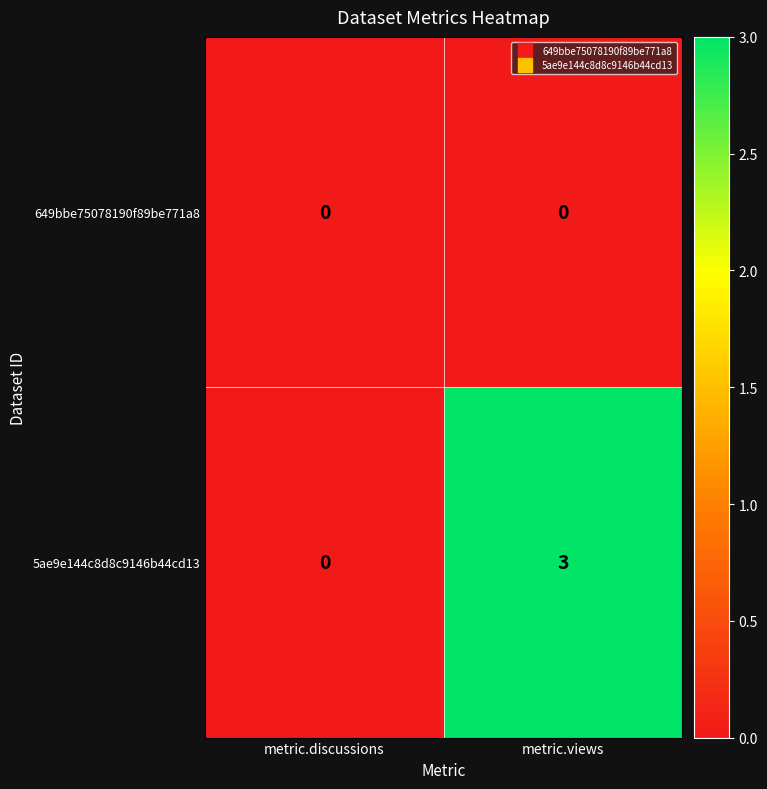

Which series has the widest spread of values?

5ae9e144c8d8c9146b44cd13